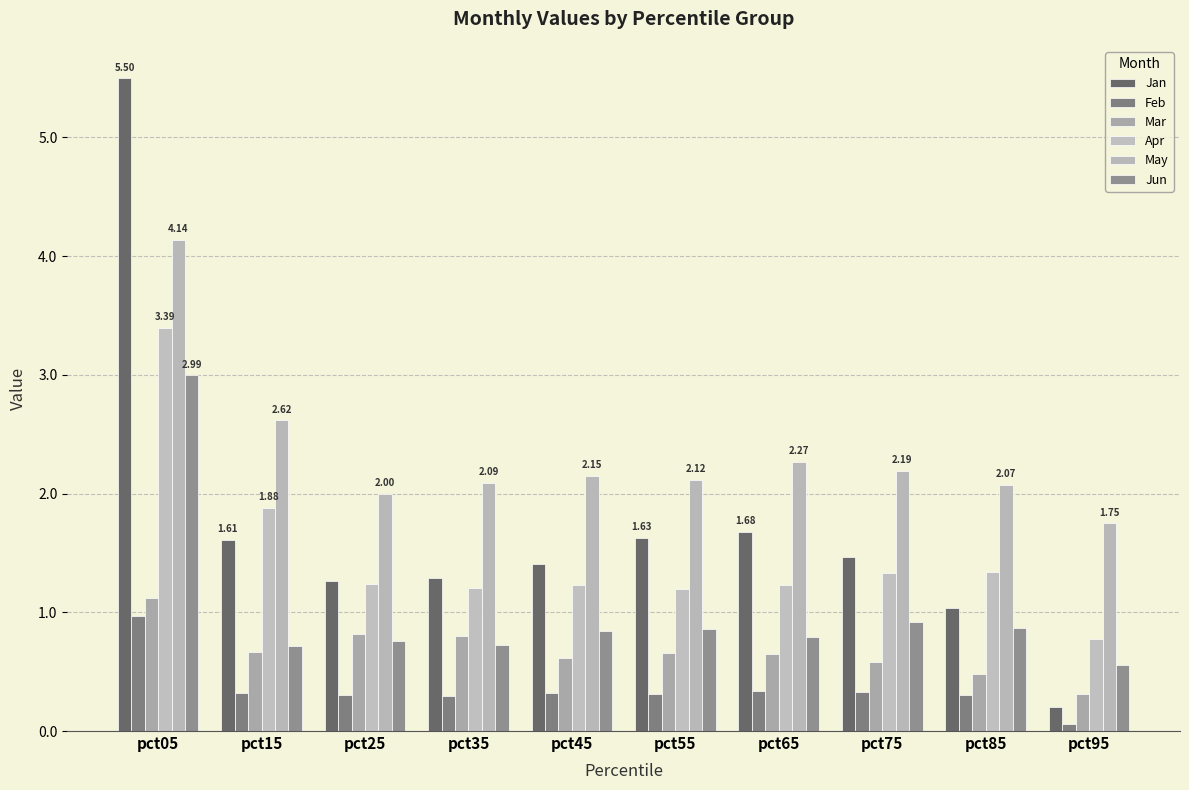

The value of Jan at pct75 is 2.5. True or false?

False